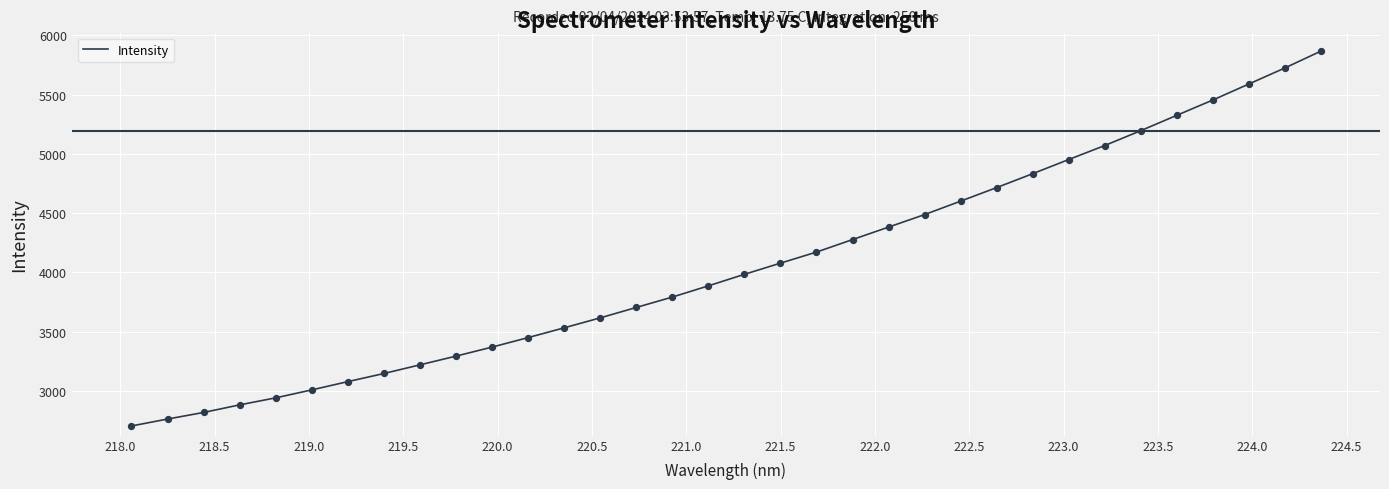

What is the difference between the maximum and minimum values?

3161.9